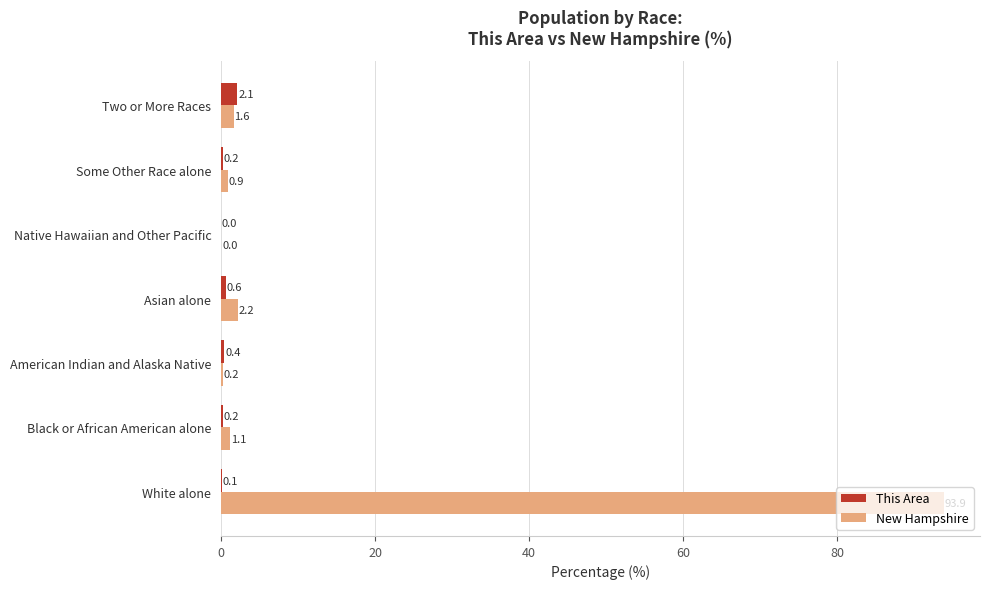

What is the total value across all series at Two or More Races?

3.7